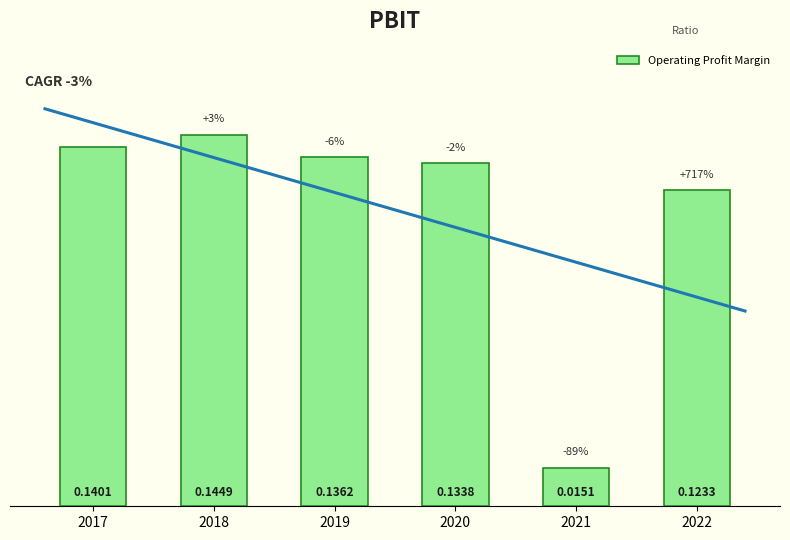

The chart shows a value of 0.2 at 2020. True or false?

False